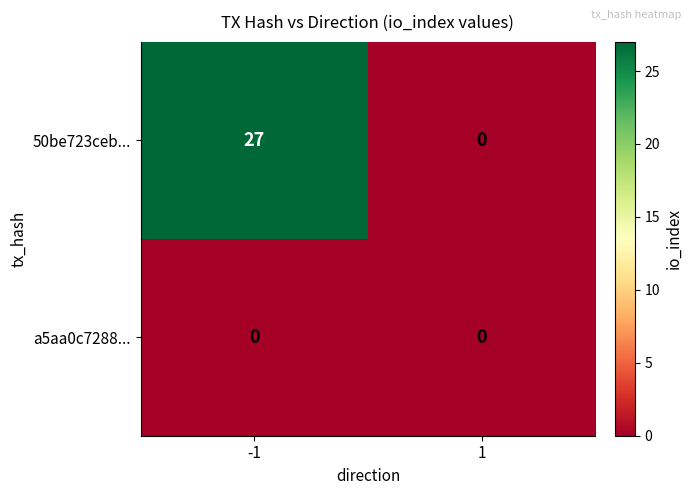

Reading left to right, list all the values displayed in this chart.

50be723ceb...: -1=27	1=0
a5aa0c7288...: -1=0	1=0